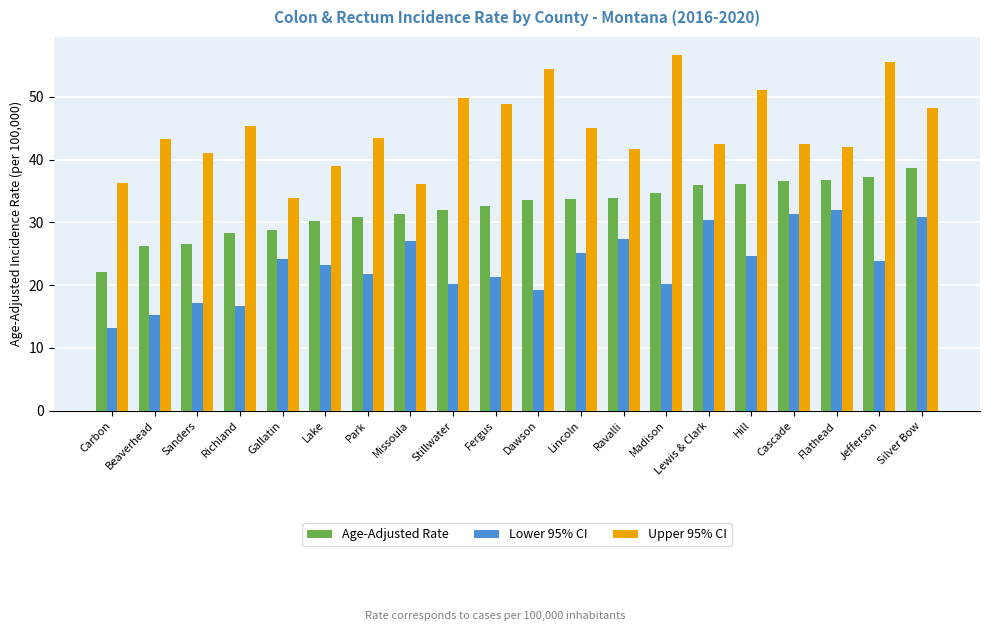

What value does the Upper 95% CI series have at Park?

43.5